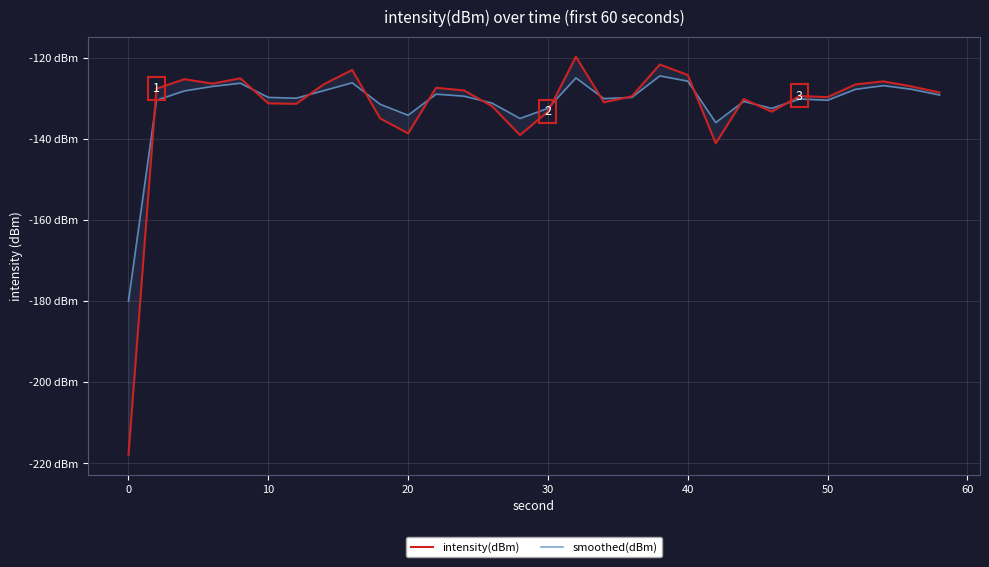

Which series has the widest spread of values?

intensity(dBm)